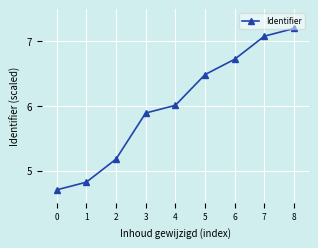

List the labels in order of value, largest first.

8, 7, 6, 5, 4, 3, 2, 1, 0